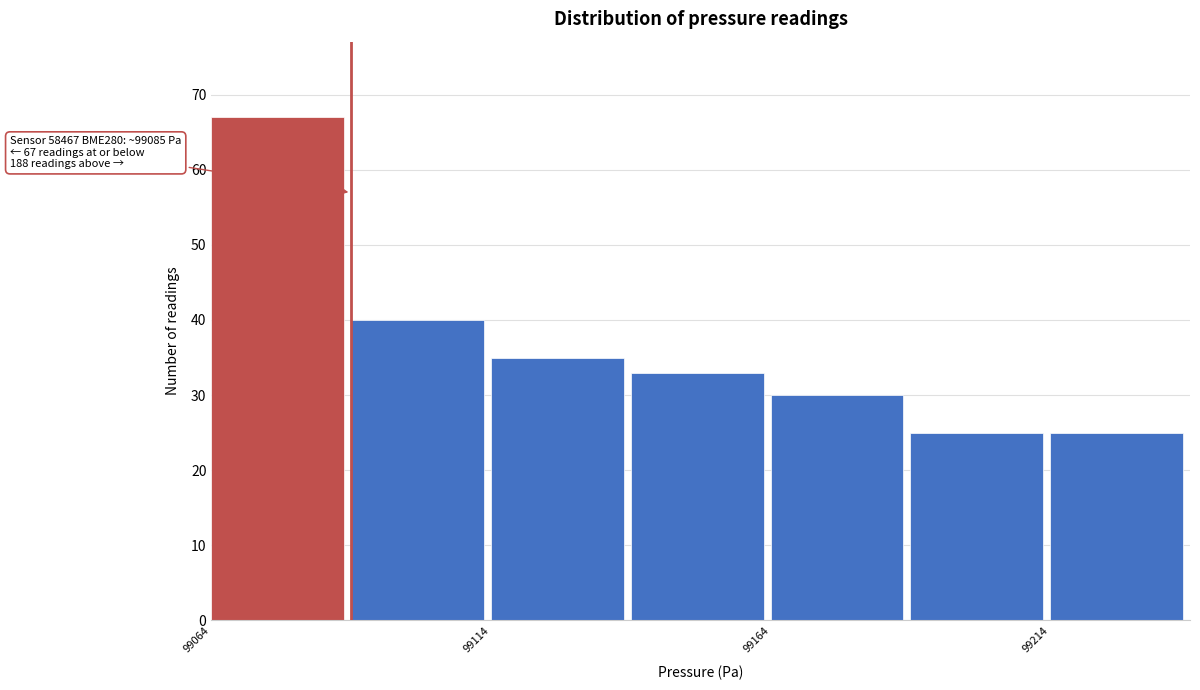

Which range on the x-axis has the tallest bar?

99064.5 to 99089.5